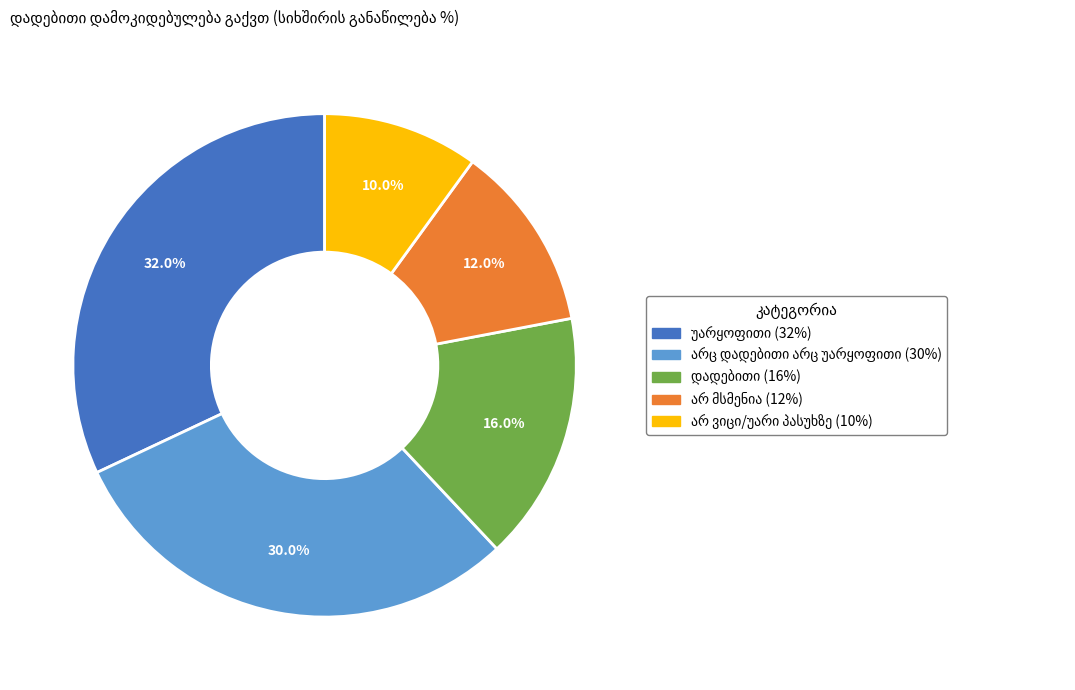

Is there a majority slice in this chart?

No